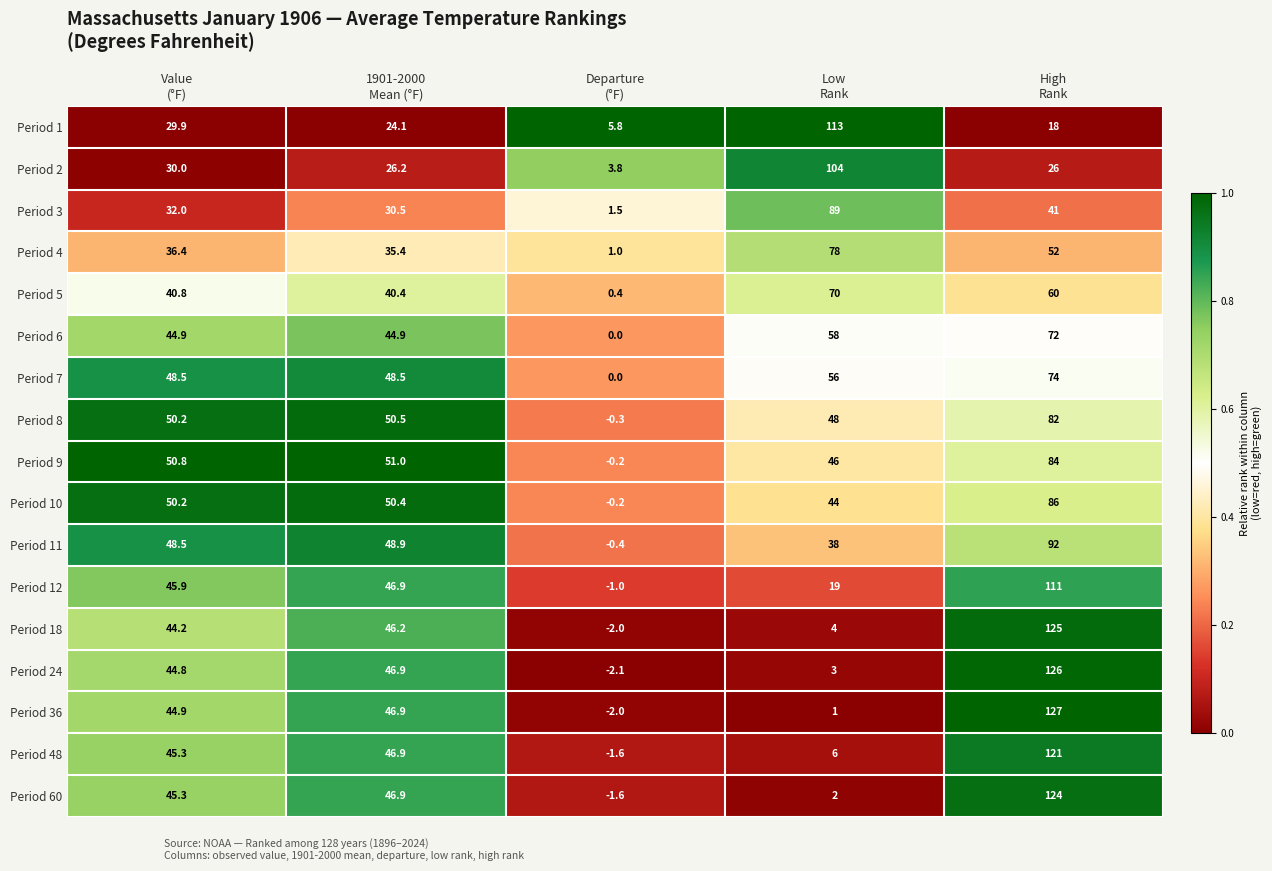

Which series has the widest spread of values?

Period 36